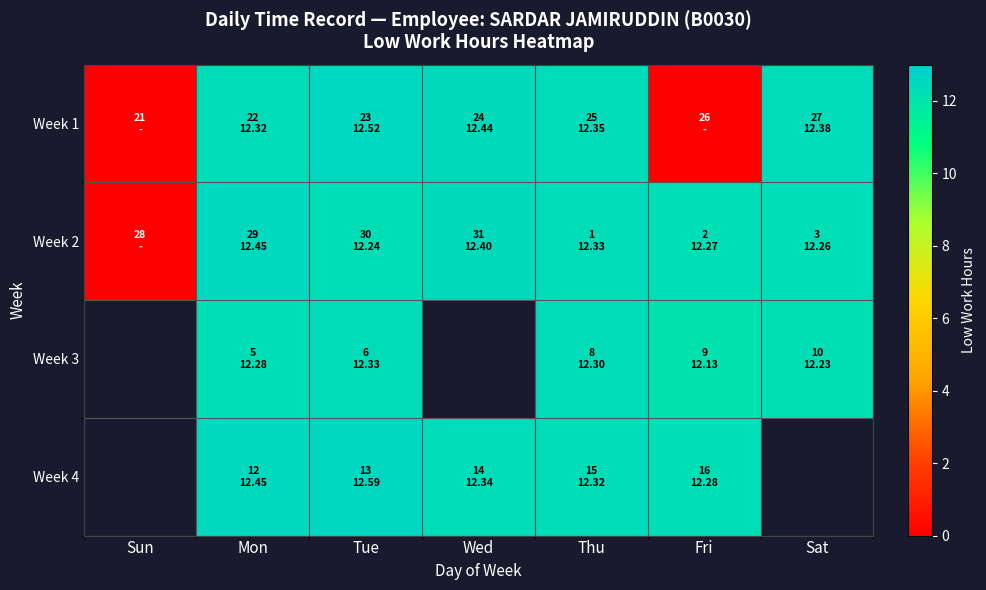

Which series has the widest spread of values?

Week 1